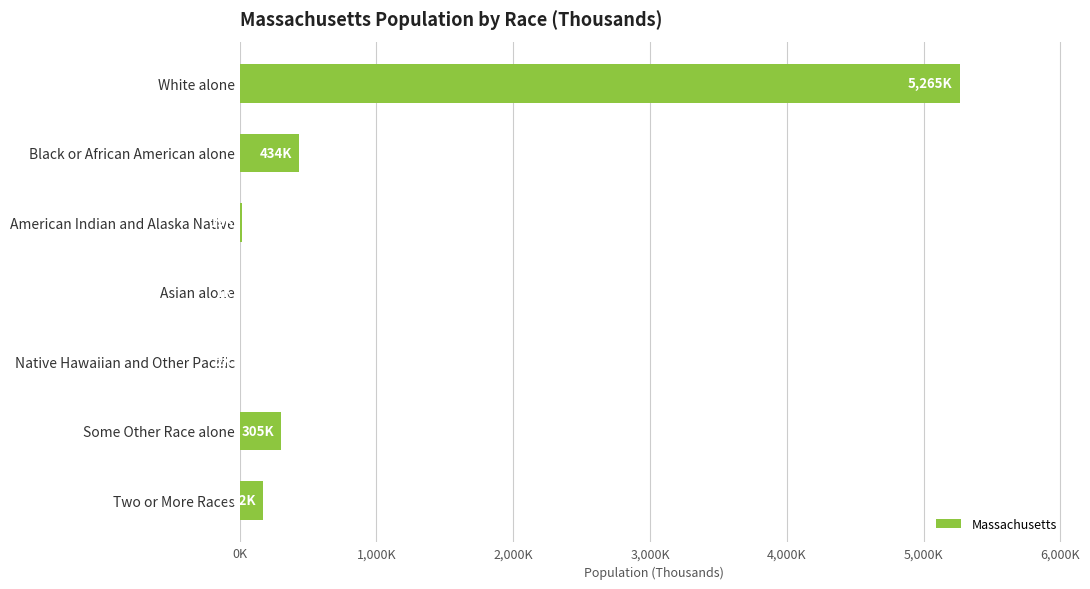

Are the bars horizontal?

Yes